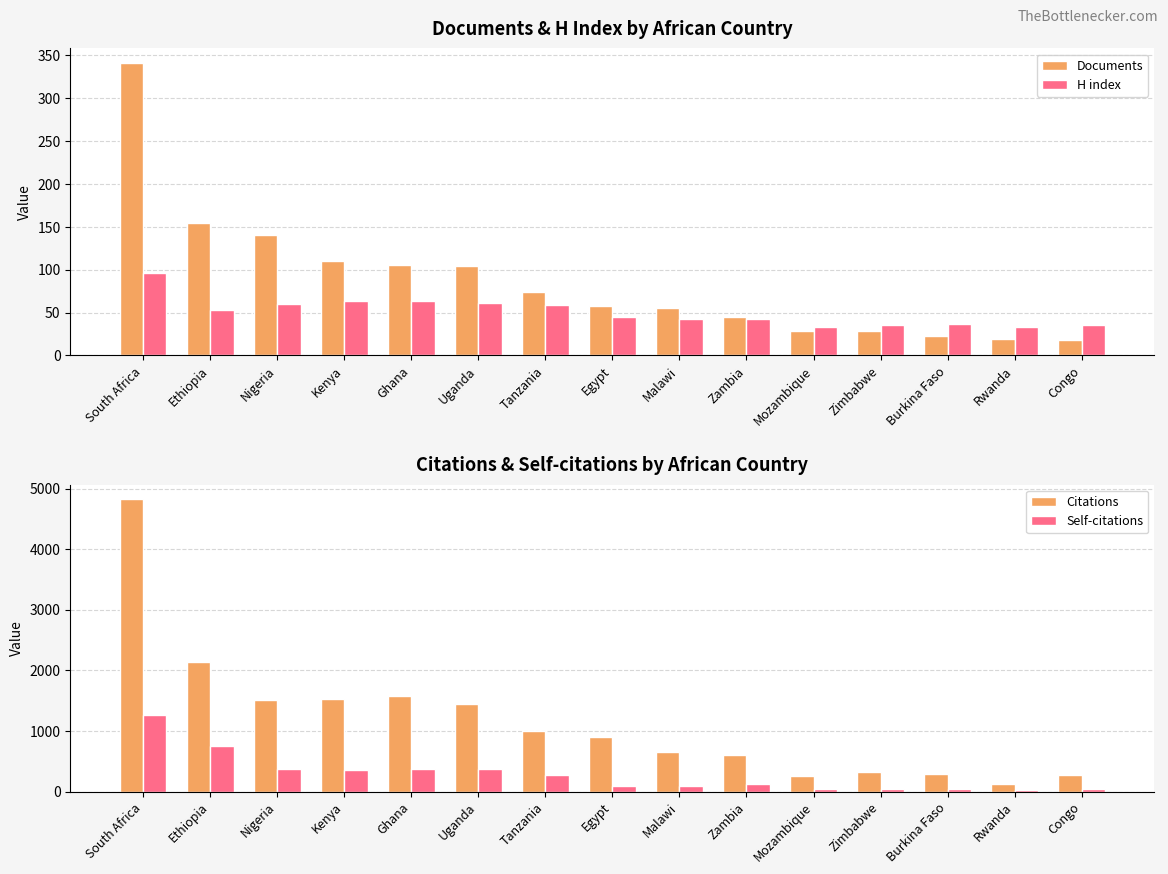

At which category is the sum across all series the highest?

South Africa